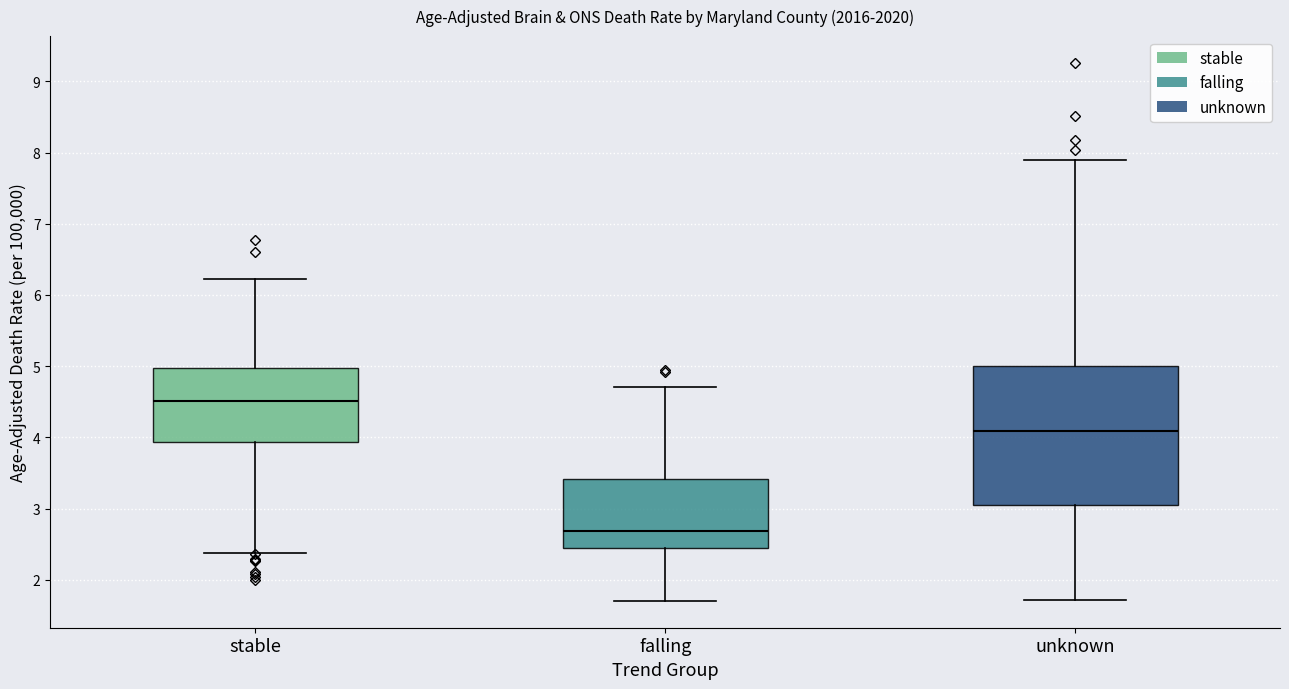

Comparing the boxes themselves (not the whiskers), which one is the tallest?

unknown